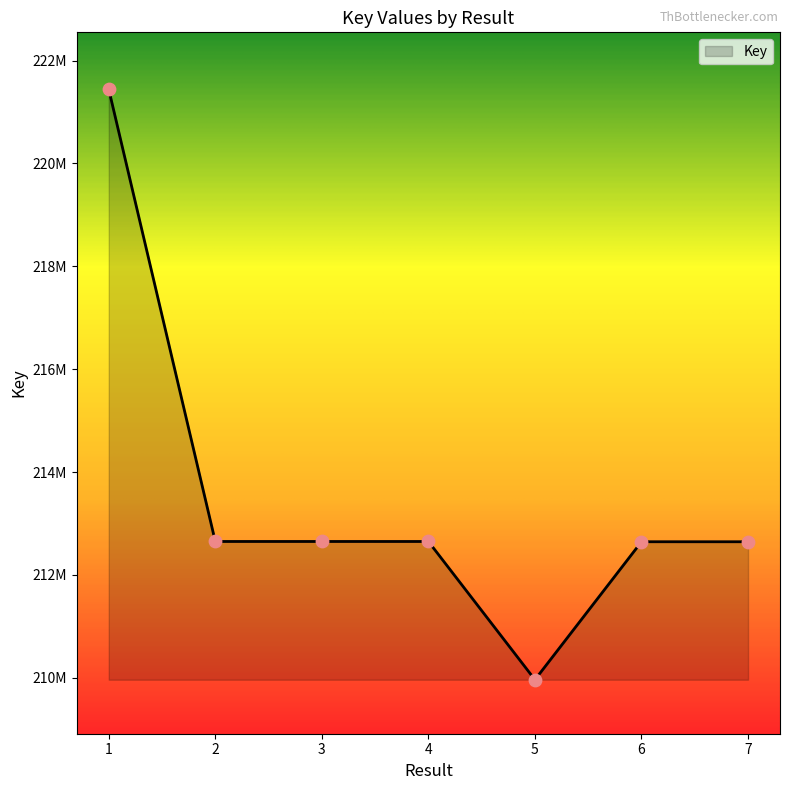

What is the change in value from 2 to 6?

-5156